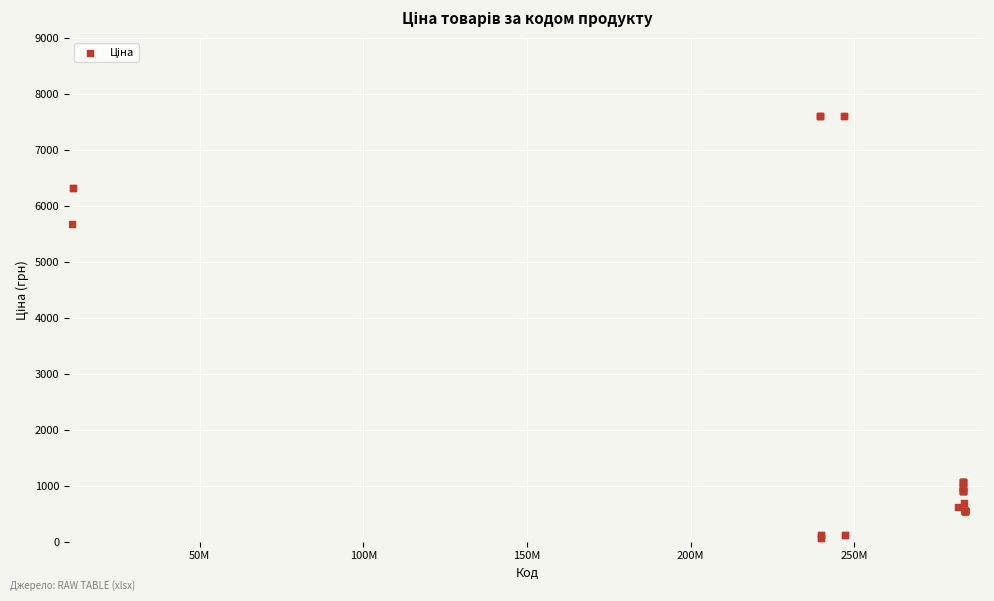

What Y value in the scatter plot is closest to 3826?

5673.8